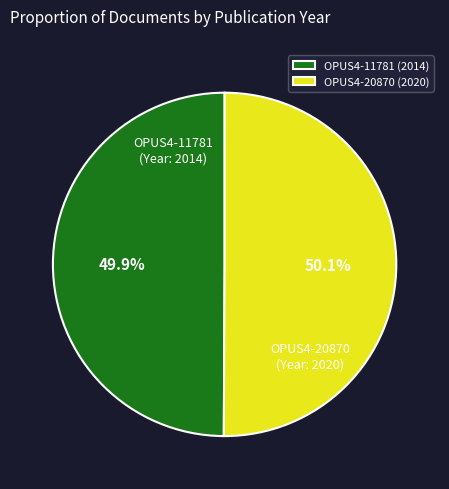

True or false: OPUS4-20870 accounts for 59% of the total.

False